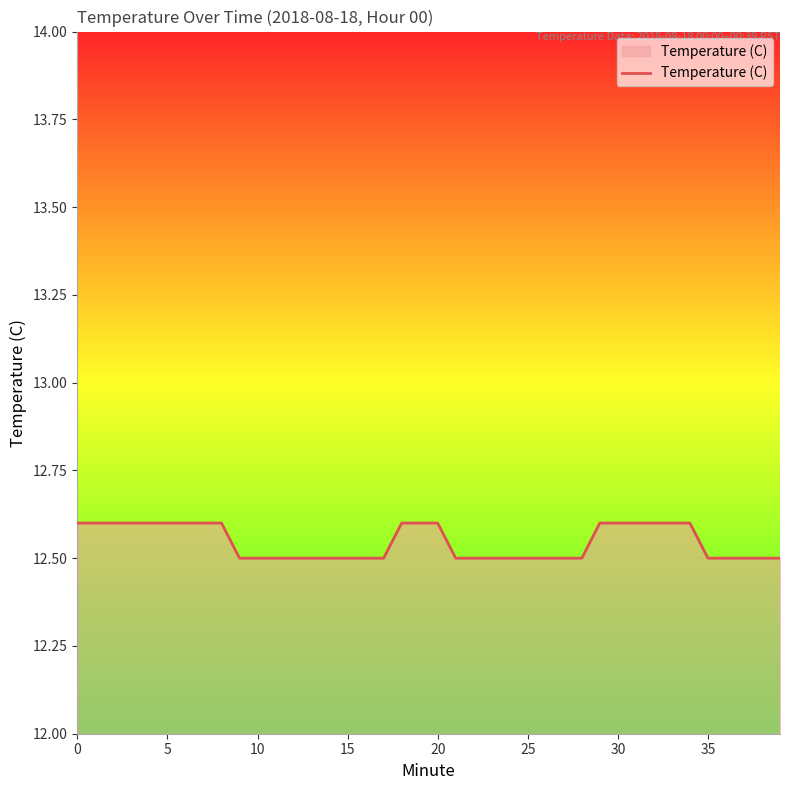

What is the maximum value shown in the chart?

12.6